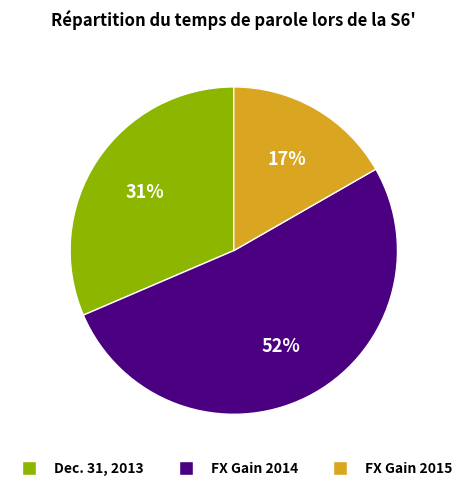

Does any single category account for the majority?

Yes